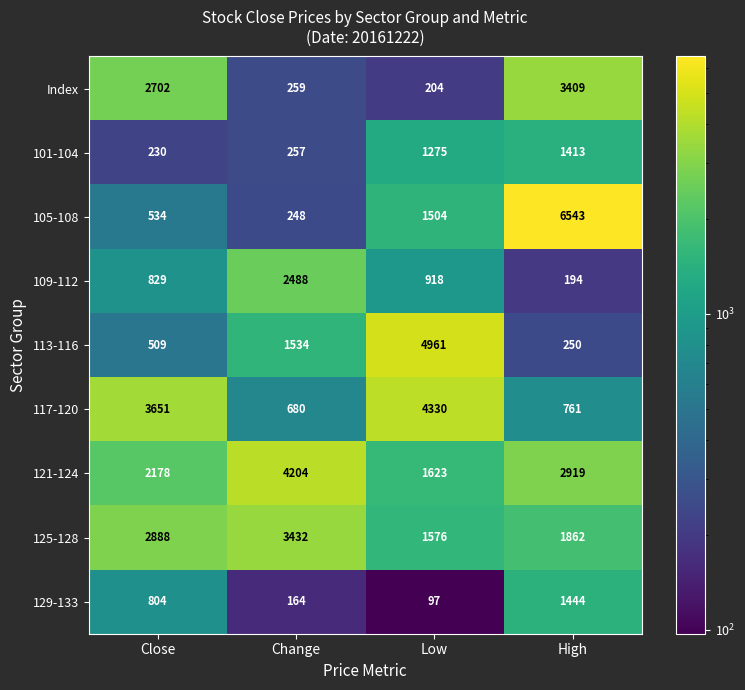

Which label corresponds to the smallest value in the chart?

Low